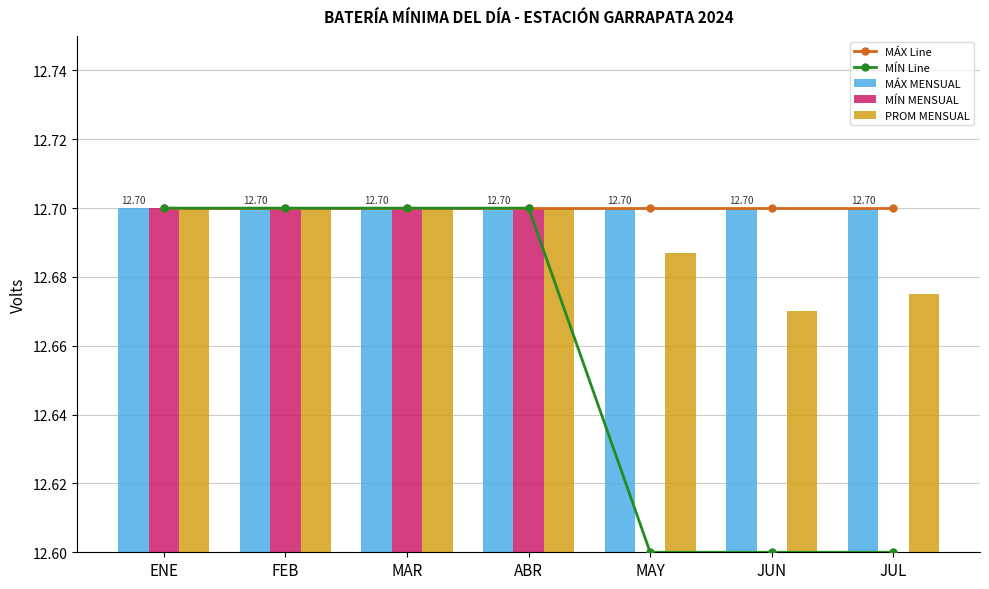

Reading left to right, extract all data points from this chart.

MÁX Line: ENE=12.7	FEB=12.7	MAR=12.7	ABR=12.7	MAY=12.7	JUN=12.7	JUL=12.7
MÍN Line: ENE=12.7	FEB=12.7	MAR=12.7	ABR=12.7	MAY=12.6	JUN=12.6	JUL=12.6
MÁX MENSUAL: ENE=12.7	FEB=12.7	MAR=12.7	ABR=12.7	MAY=12.7	JUN=12.7	JUL=12.7
MÍN MENSUAL: ENE=12.7	FEB=12.7	MAR=12.7	ABR=12.7	MAY=12.6	JUN=12.6	JUL=12.6
PROM MENSUAL: ENE=12.7	FEB=12.7	MAR=12.7	ABR=12.7	MAY=12.7	JUN=12.7	JUL=12.7